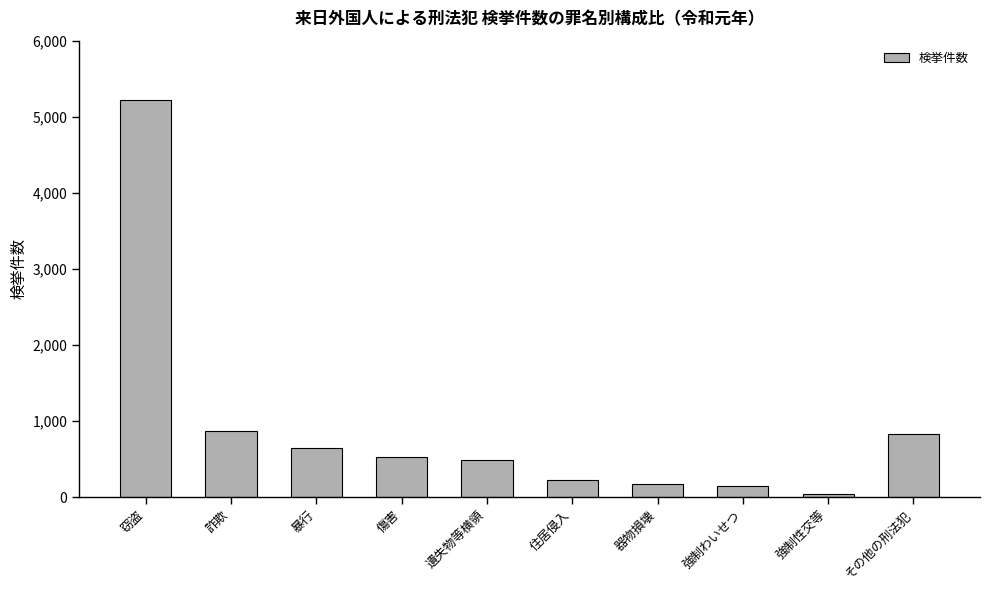

Approximately how many times larger is the value at 住居侵入 compared to 暴行?

0.3